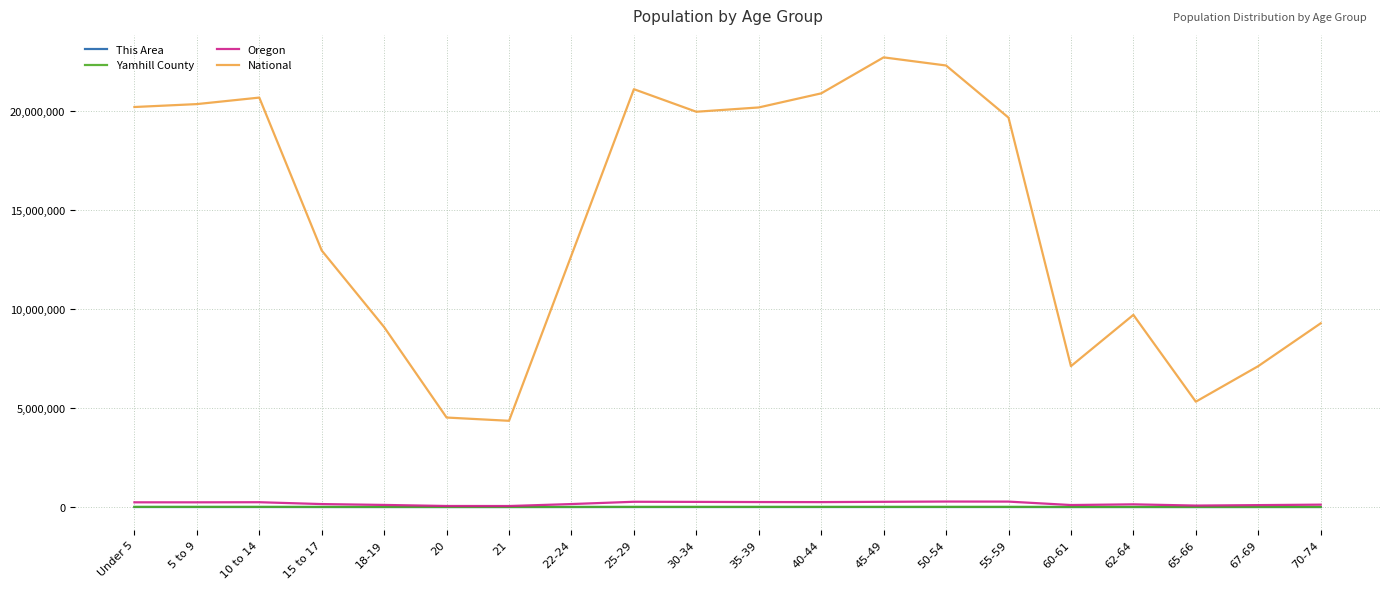

What are all the series names shown in the legend?

This Area, Yamhill County, Oregon, National